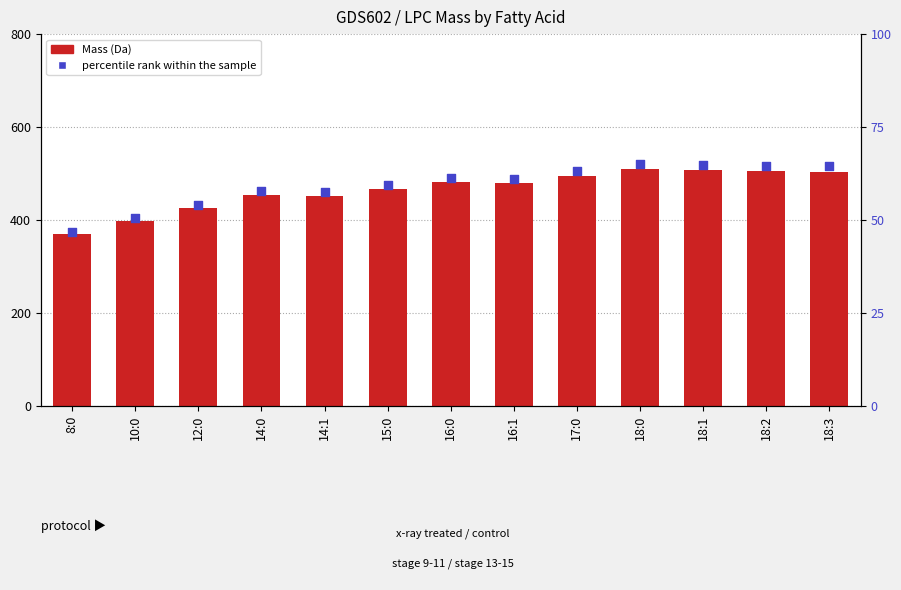

What are all the series names shown in the legend?

Mass, percentile rank within the sample